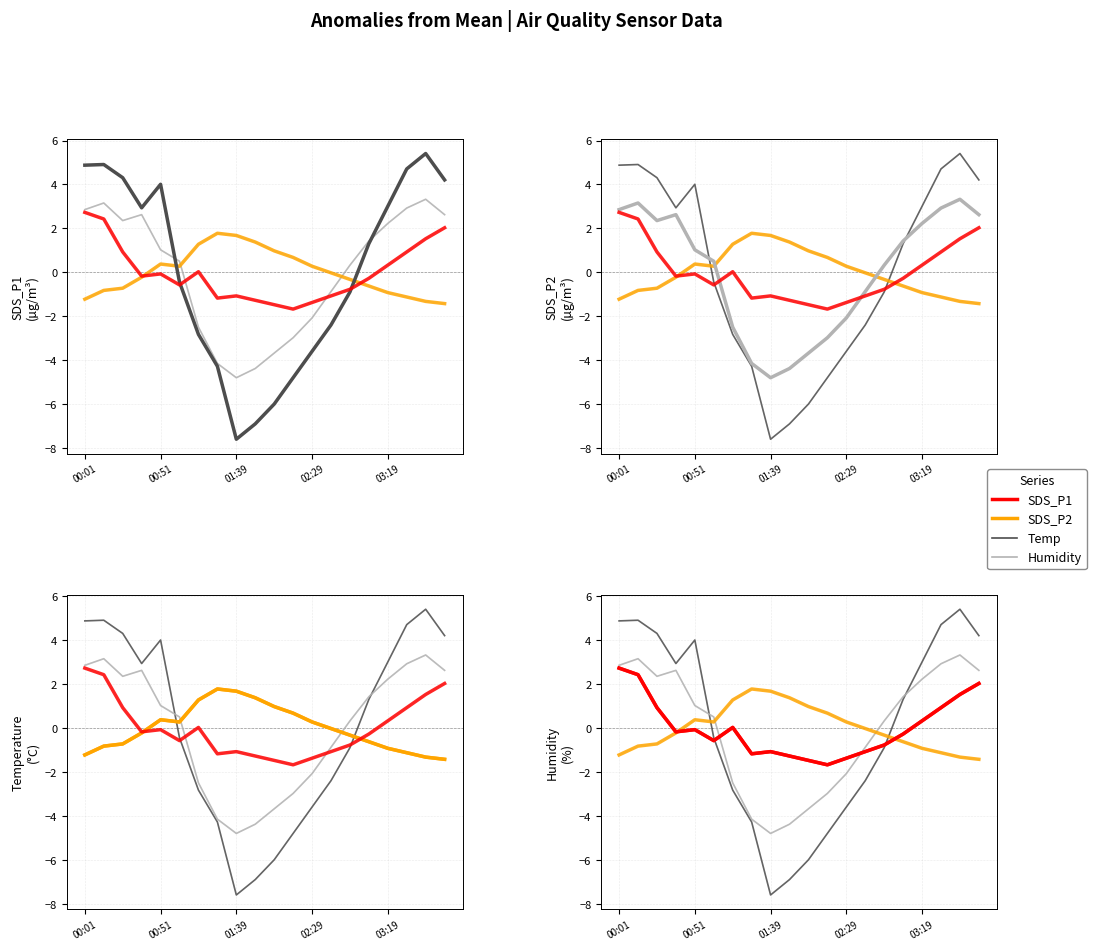

True or false: Temp and SDS_P1 intersect in this chart.

True